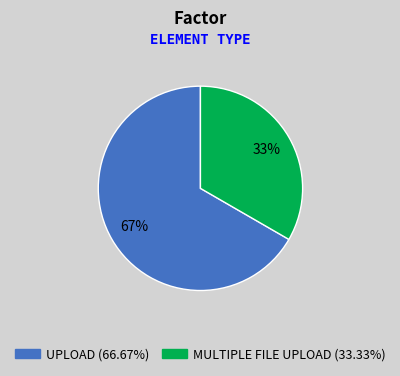

To the nearest percent, what is the average slice percentage?

50%